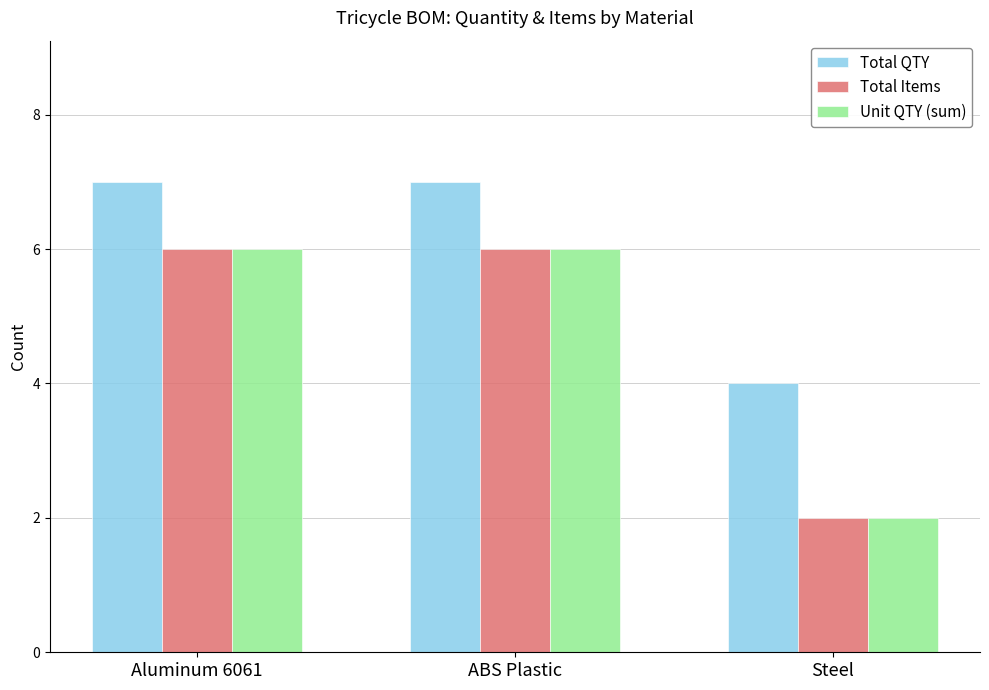

The Unit QTY (sum) series shows 3 at Aluminum 6061. True or false?

False